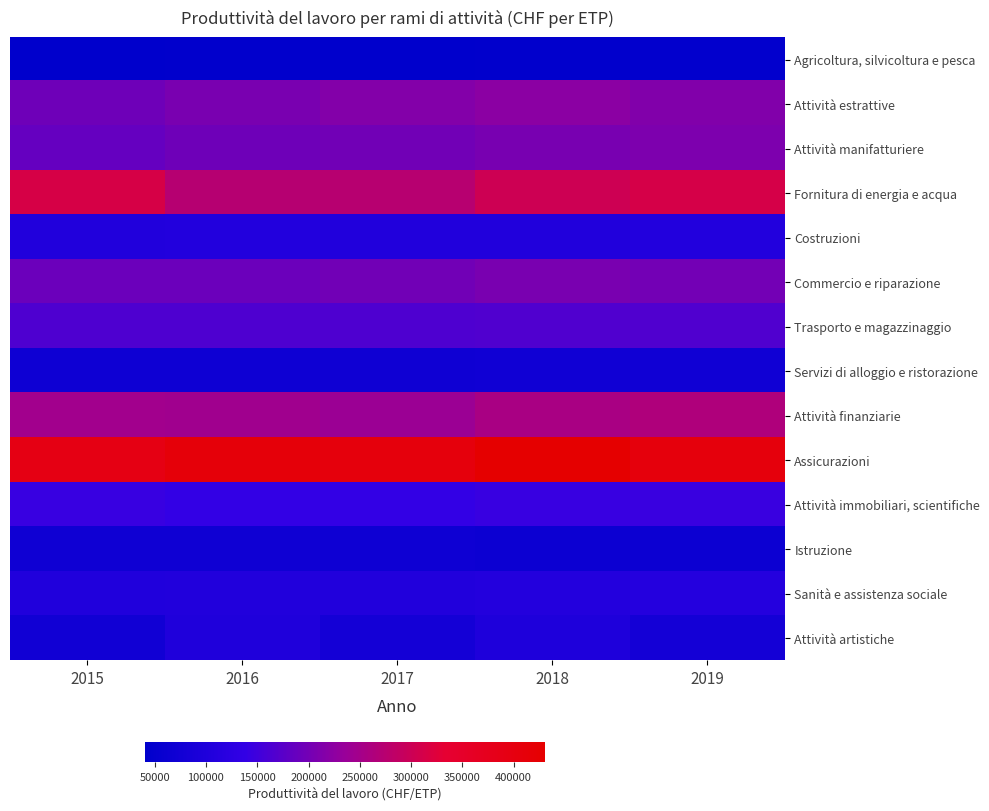

At how many categories does at least one series exceed 342668?

5